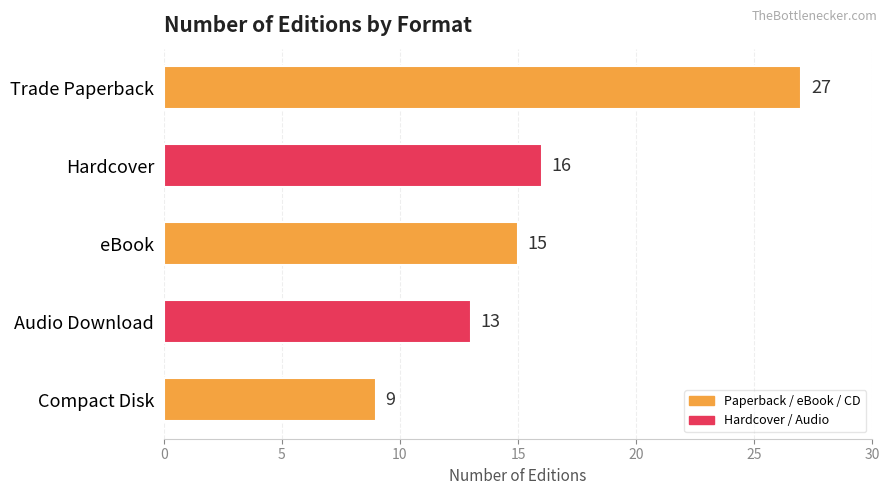

What is the label of the 3rd bar from the top?

eBook